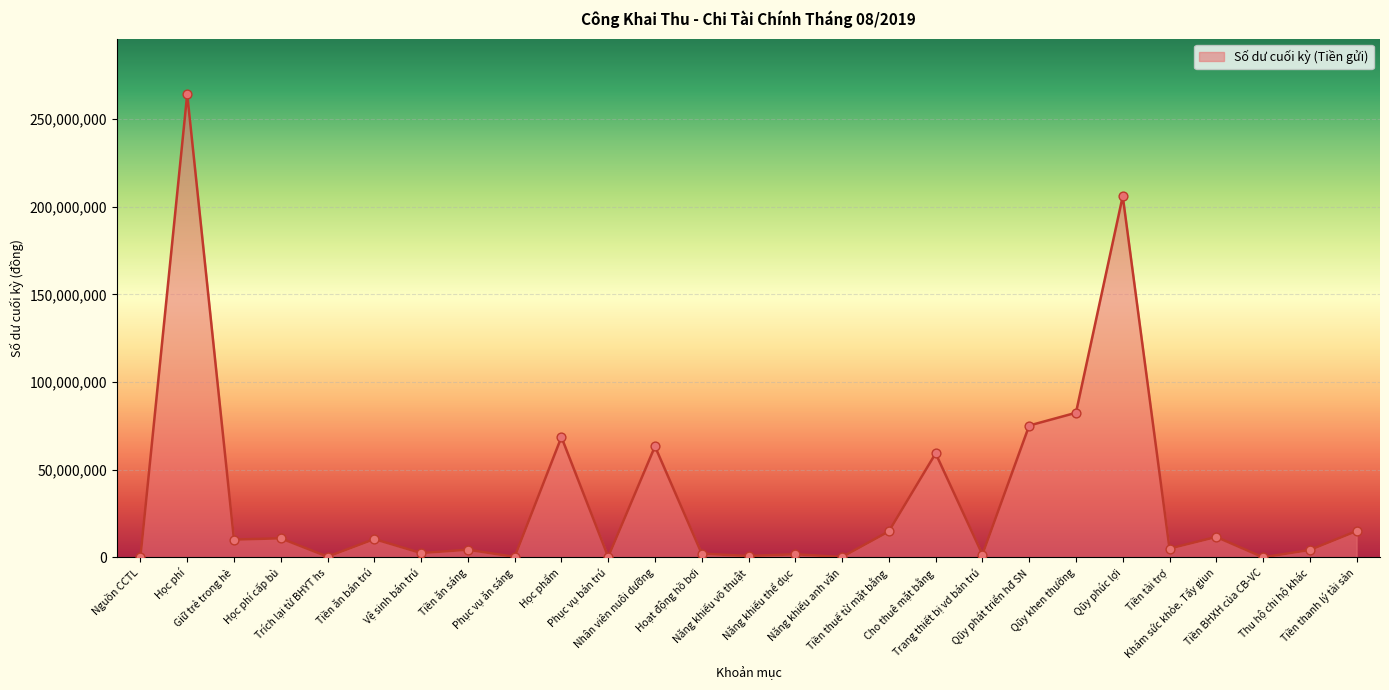

What is the difference between the maximum and minimum values?

264206337